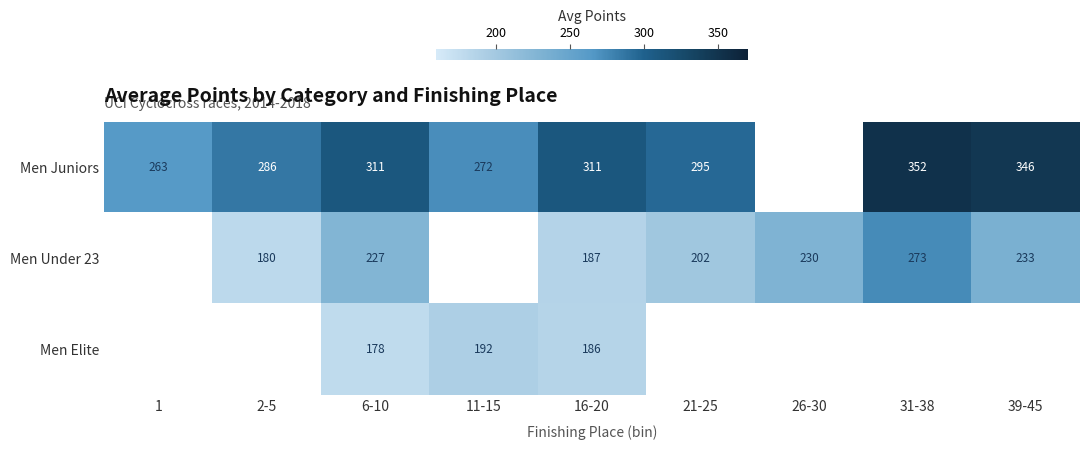

Is the value of Men Juniors at 21-25 greater than the value of Men Under 23 at 39-45?

Yes